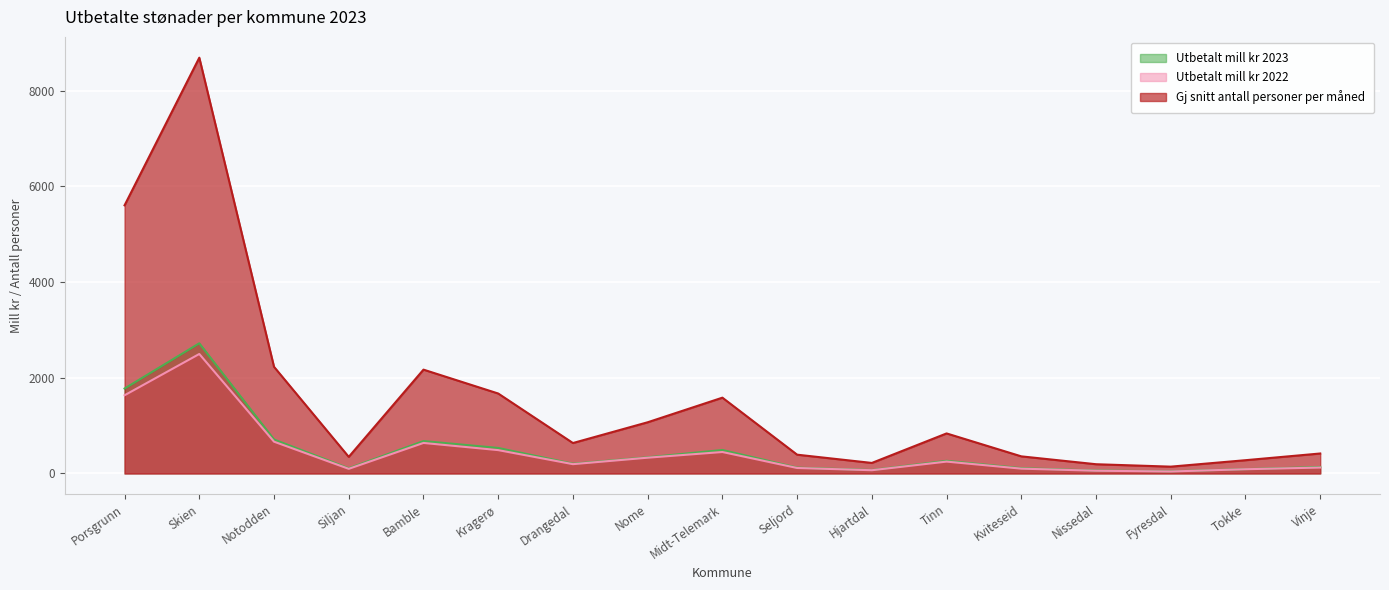

At which category does Gj snitt antall personer per måned reach its first local peak?

Skien